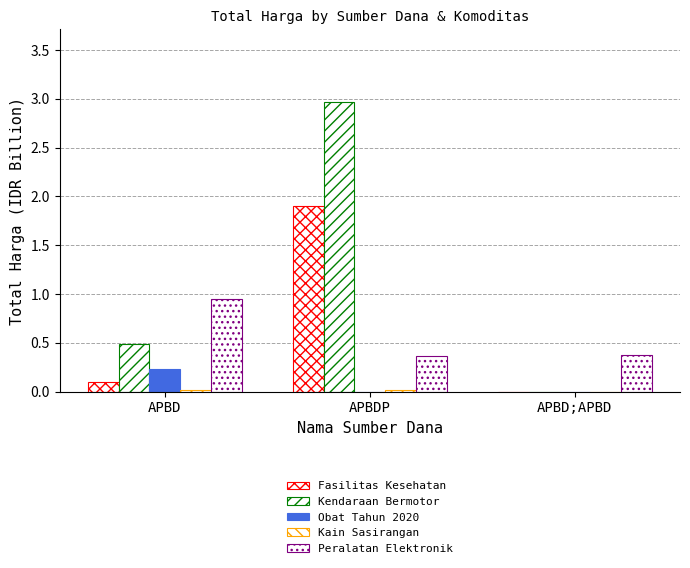

What is the total value across all series at APBD?

1.8